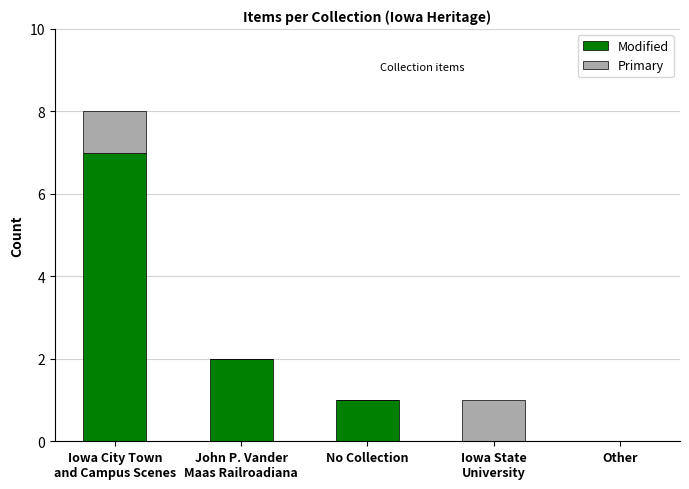

What is the total value across all series at Iowa State
University?

1